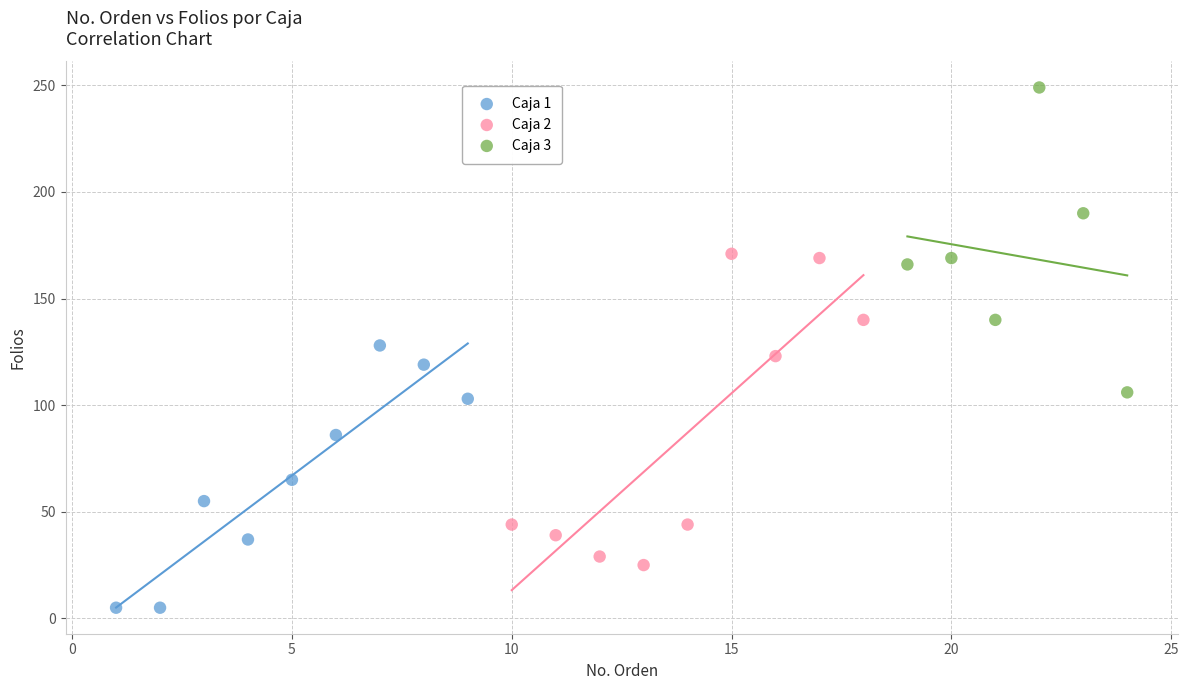

Which series contains the highest Y value?

Caja 3